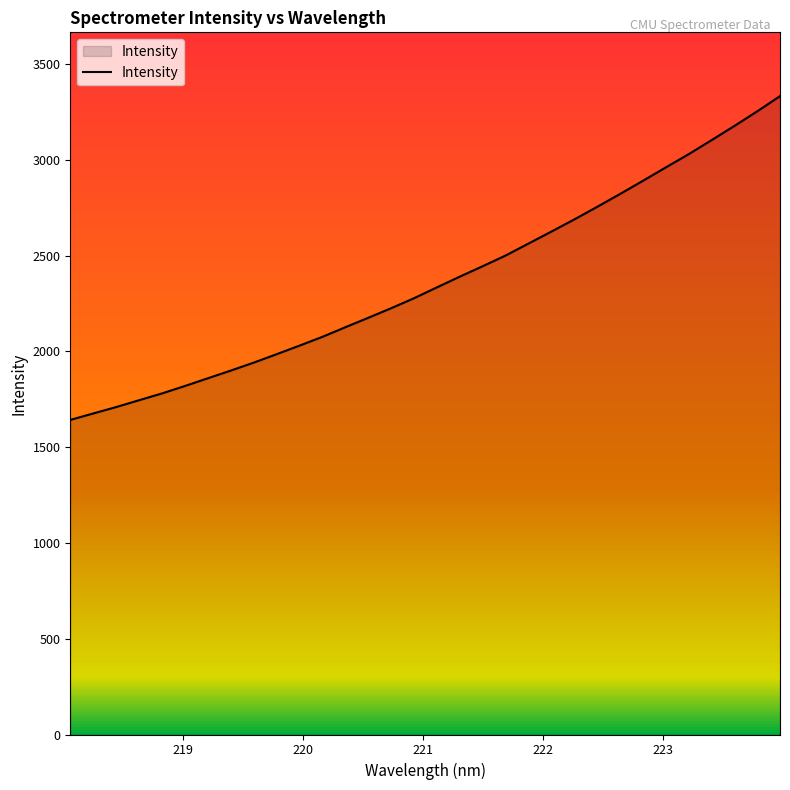

What is the minimum value shown in the chart?

1642.1